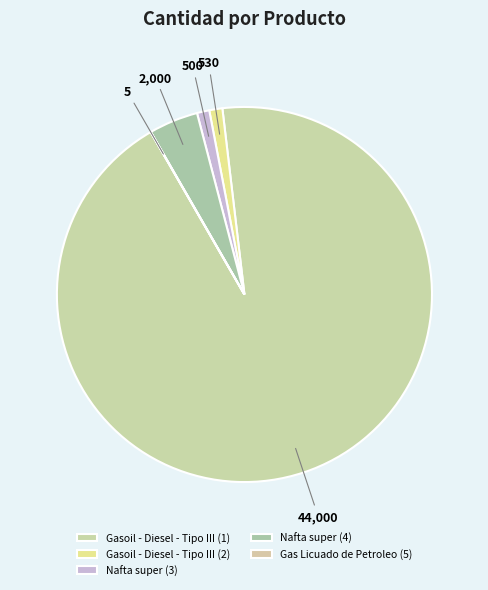

Which slice is the smallest?

Gas Licuado de Petroleo (5)